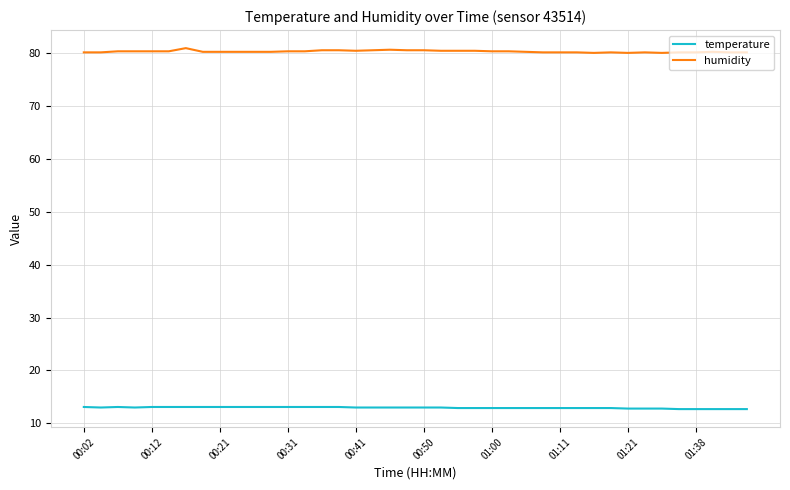

What is the maximum value for temperature?

13.1